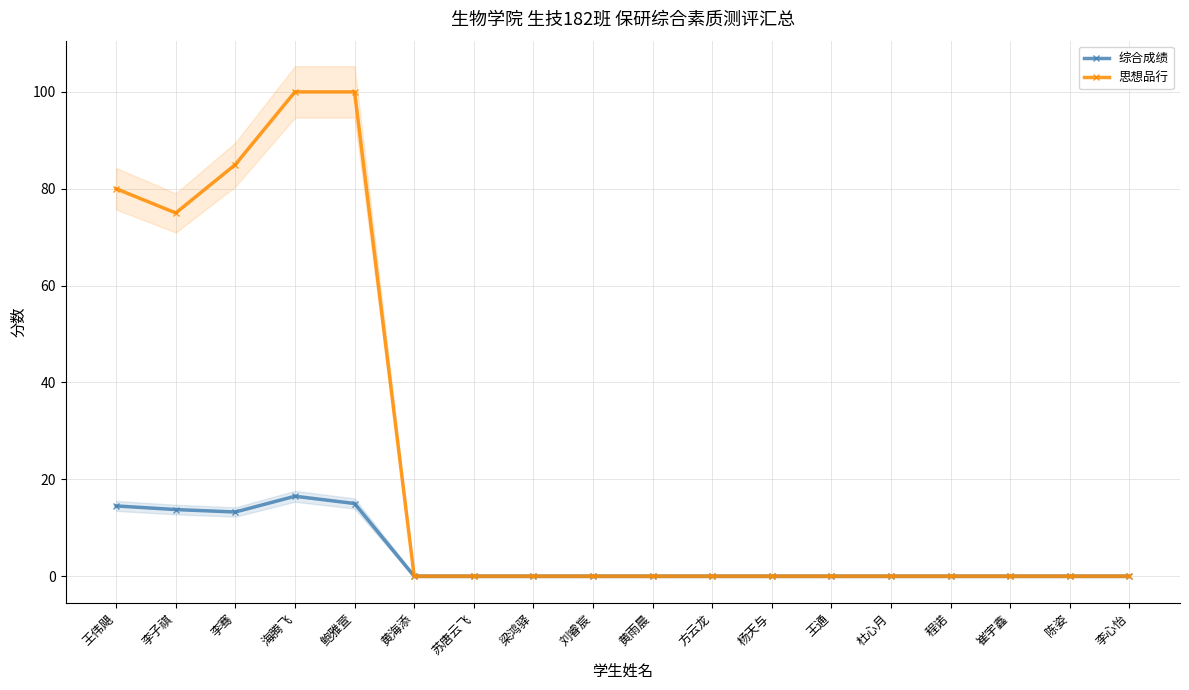

The value of 思想品行 at 海腾飞 is 100.0. True or false?

True